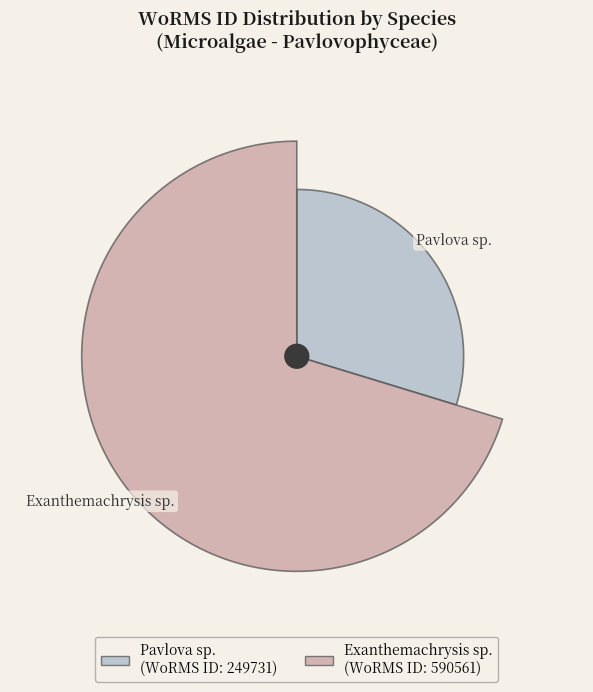

Which slice is the smallest?

Pavlova sp.